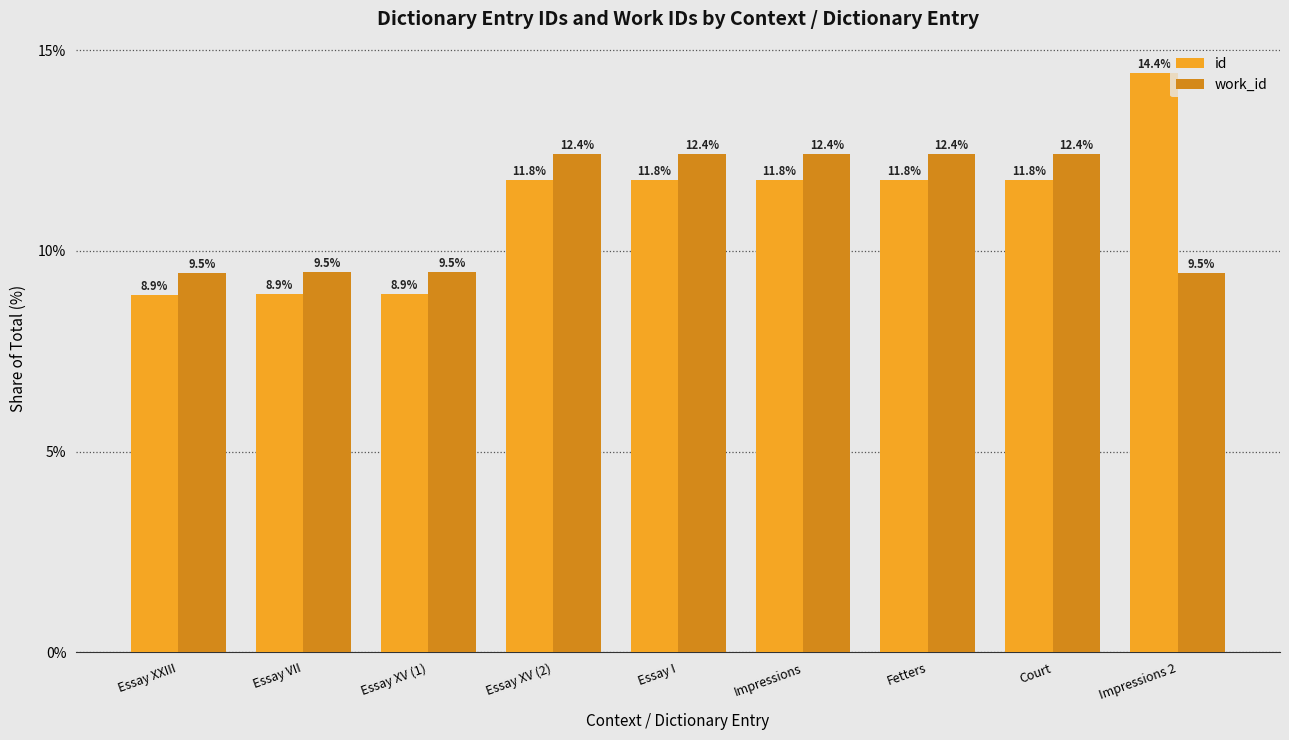

What is the approximate value of work_id at Impressions?

12.4